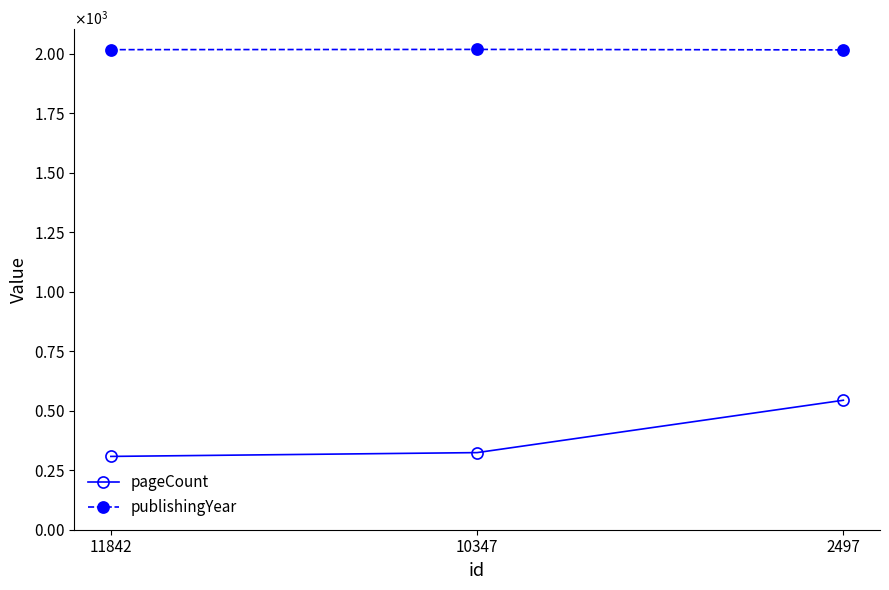

Reading right to left, extract all data points from this chart.

pageCount: 2497=544	10347=324	11842=308
publishingYear: 2497=2016	10347=2018	11842=2017